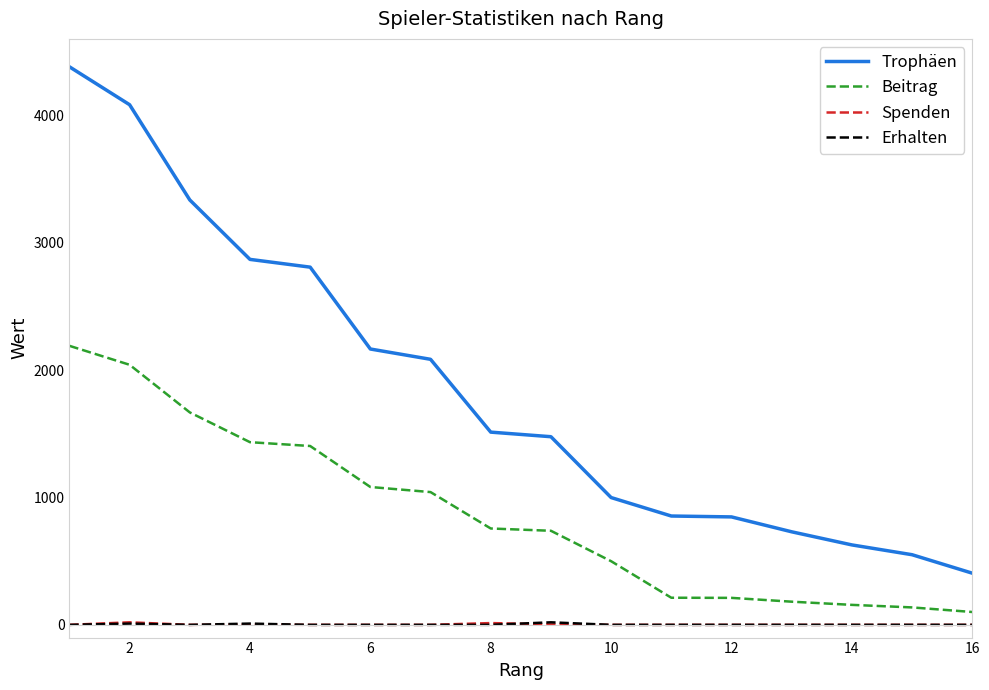

Which series has the largest total across all categories?

Trophäen